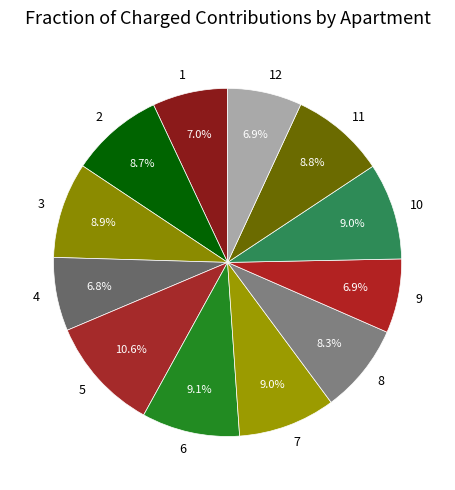

Is there a majority slice in this chart?

No